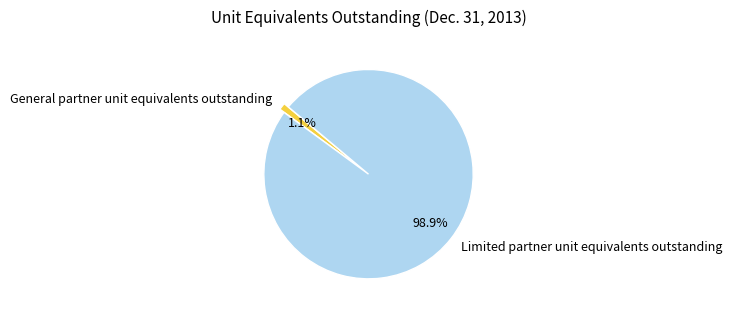

Which category has the smallest portion of the pie?

General partner unit equivalents outstanding